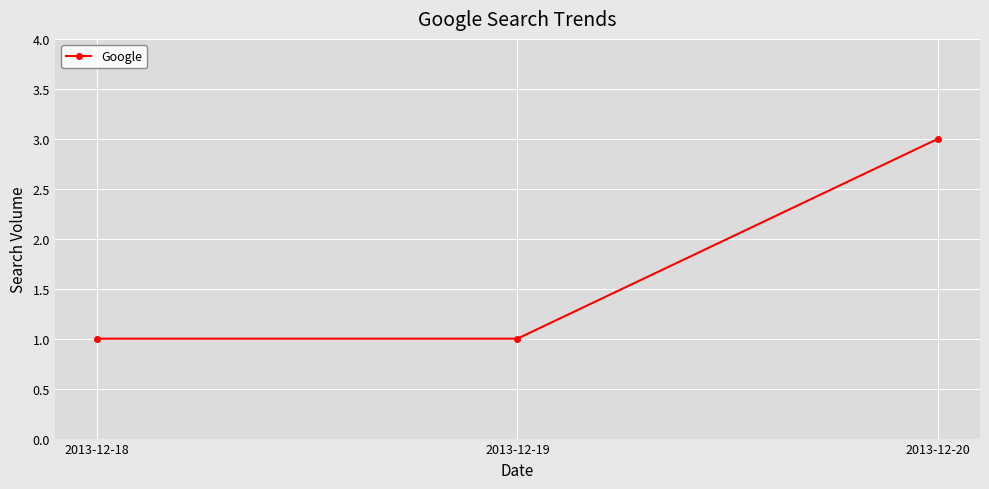

What is the maximum value shown in the chart?

3